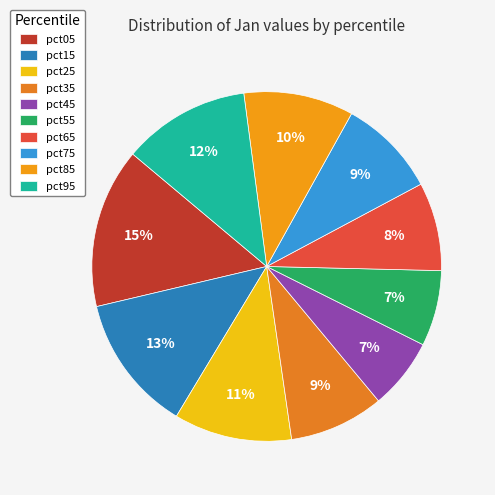

What is the largest slice in the pie chart?

pct05